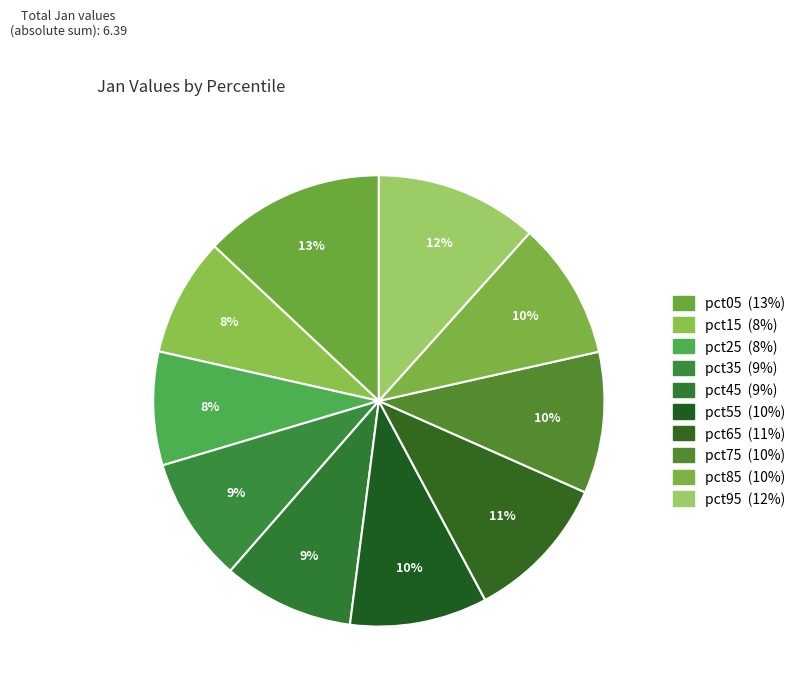

Which category has the smallest portion of the pie?

pct25